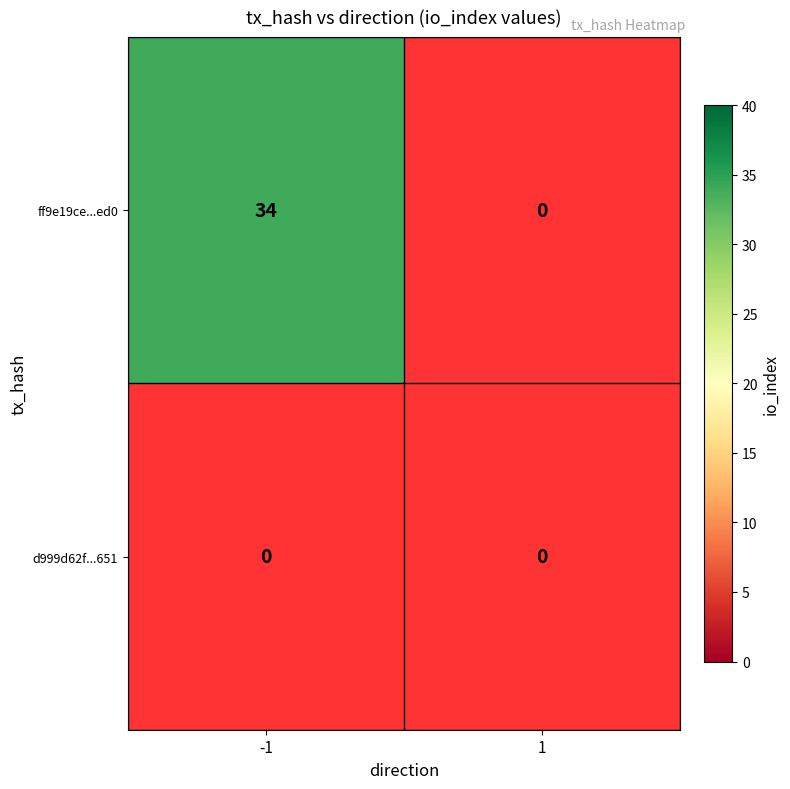

Which series has the widest spread of values?

ff9e19ce0f1dea74ce3ca84cd9583d214fa6ed0